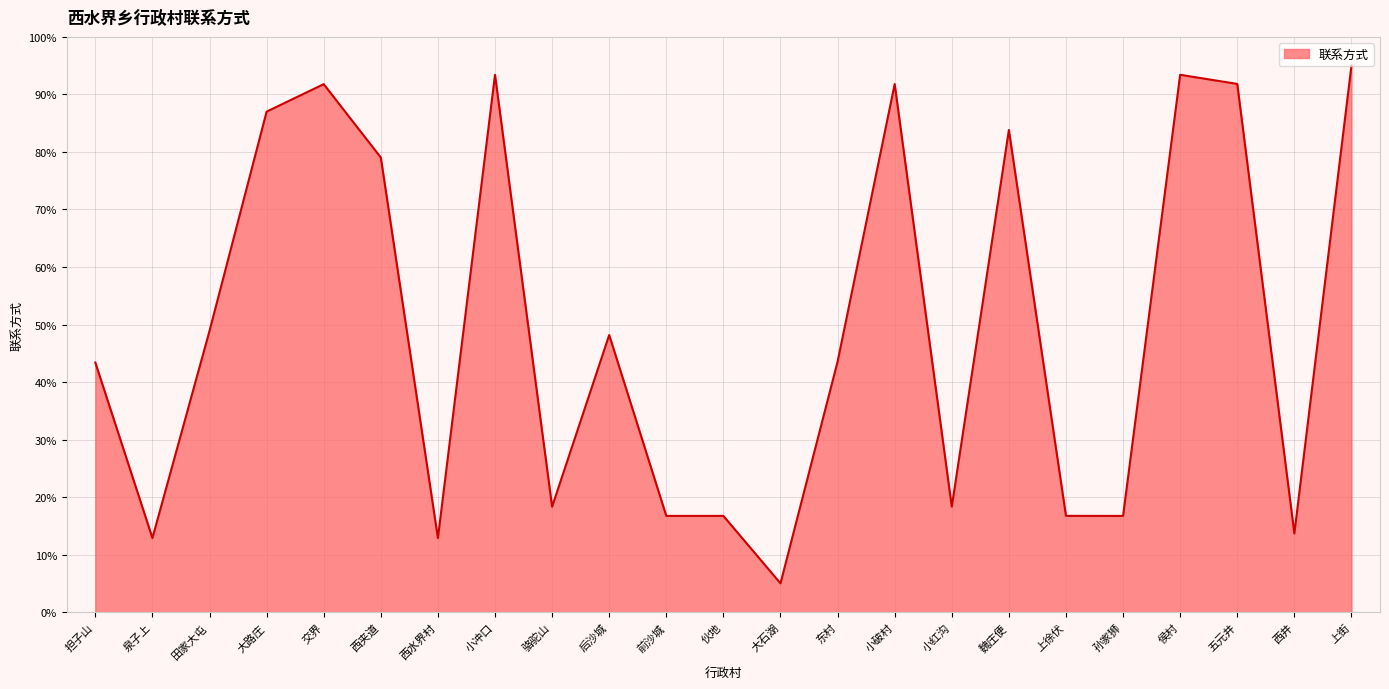

At which category does the data reach its first local peak?

交界